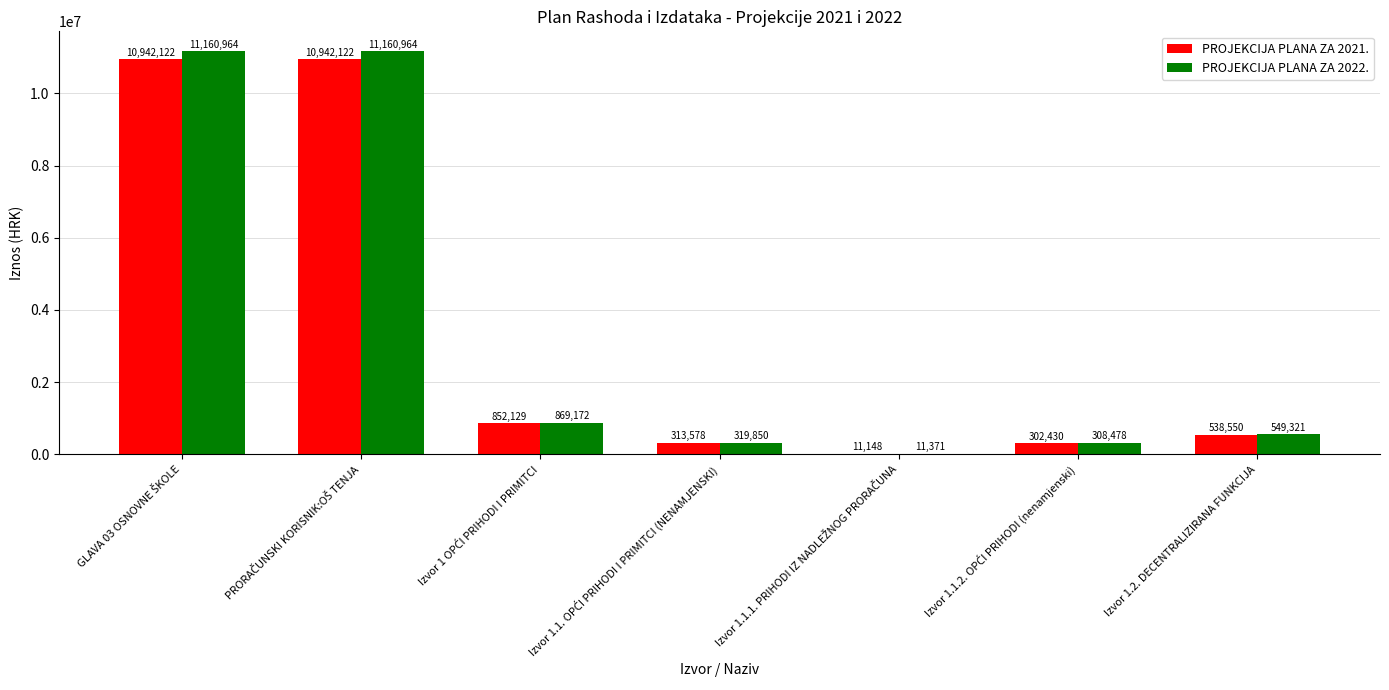

Which series has the largest total across all categories?

PROJEKCIJA PLANA ZA 2022.